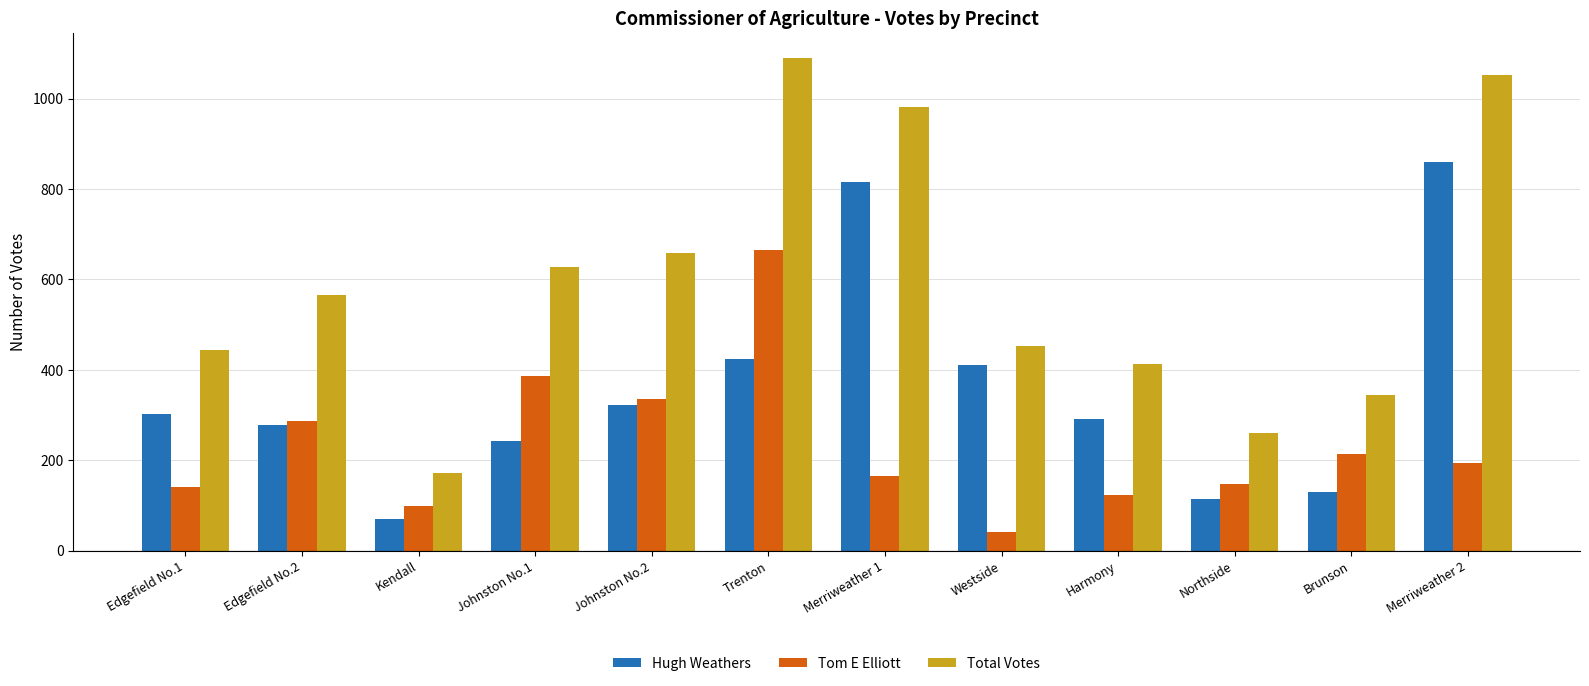

What is the label of the 5th bar from the right?

Westside